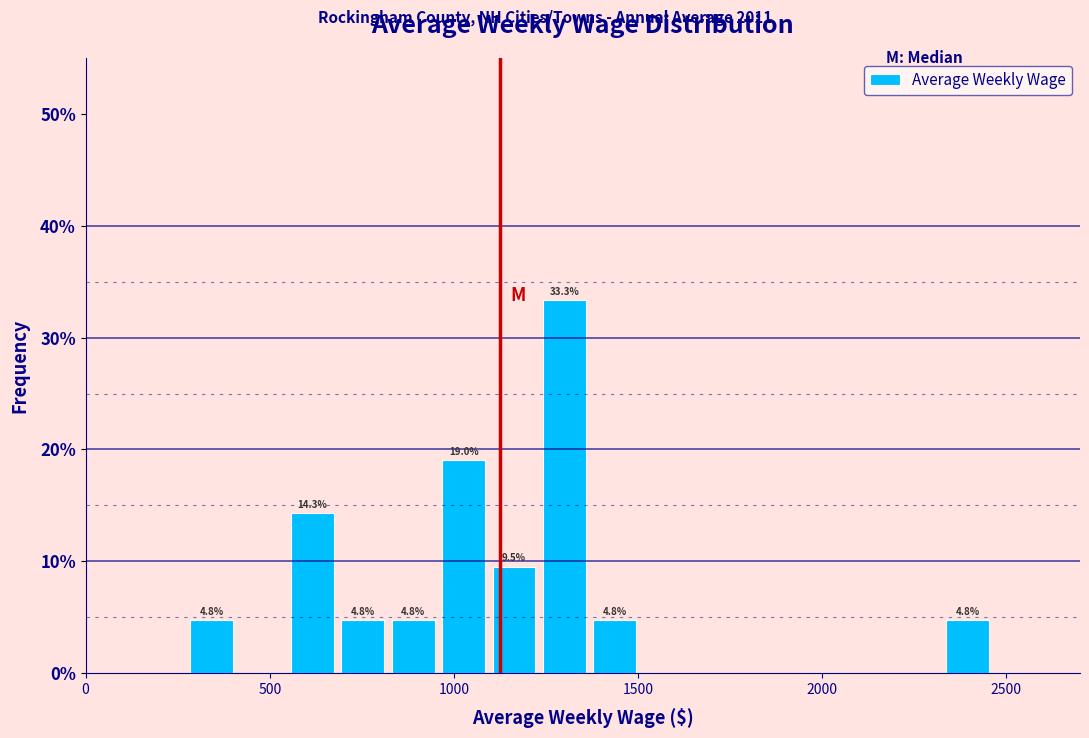

Around what value on the x-axis is the tallest bar? Give the approximate position of its centre, as read against the axis.

1300